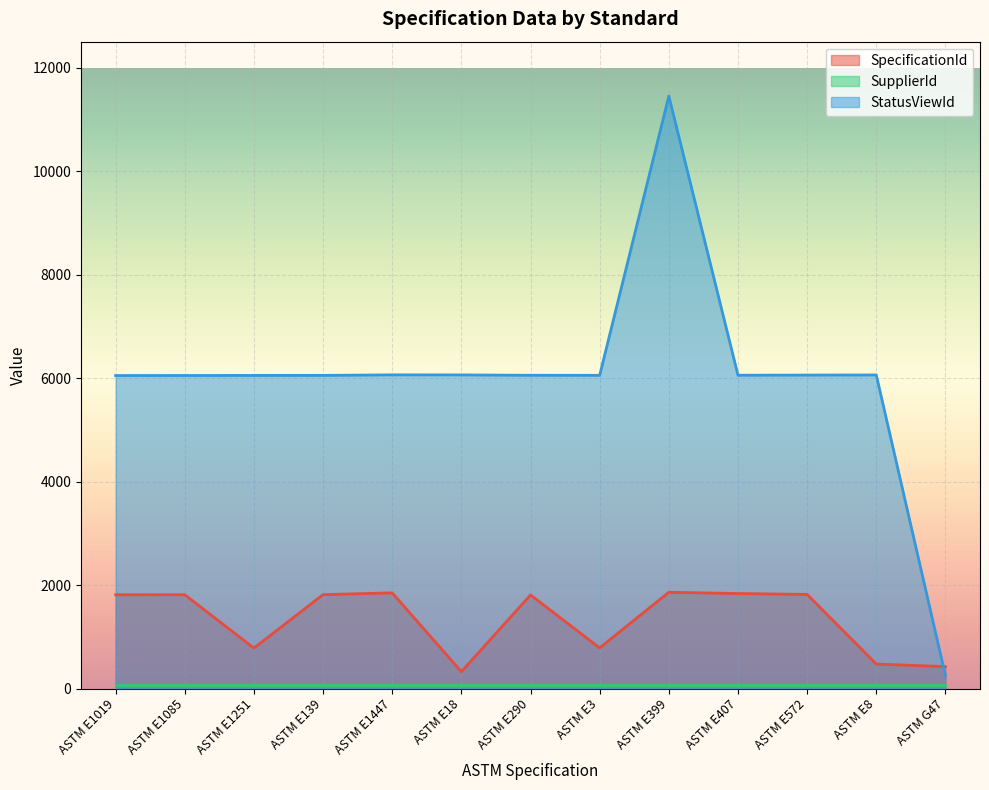

At how many categories does at least one series exceed 1707?

12